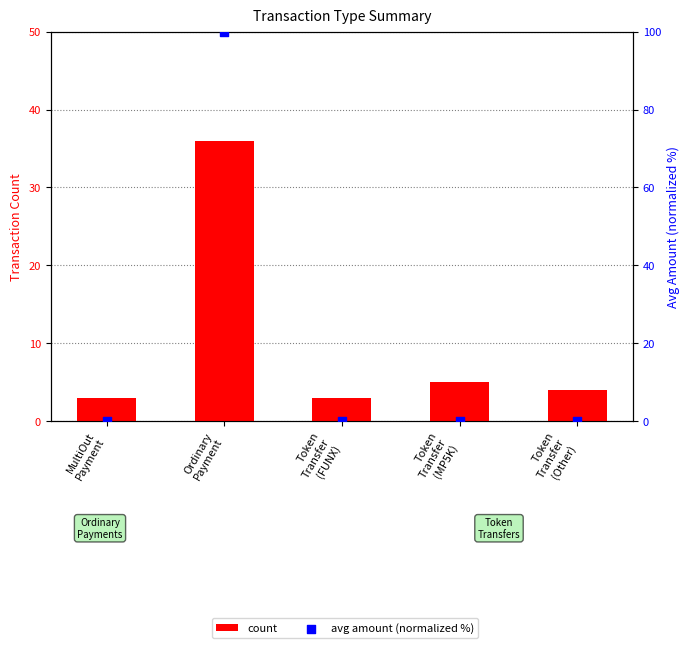

Which series has the largest Y range (max minus min)?

avg amount (normalized %)